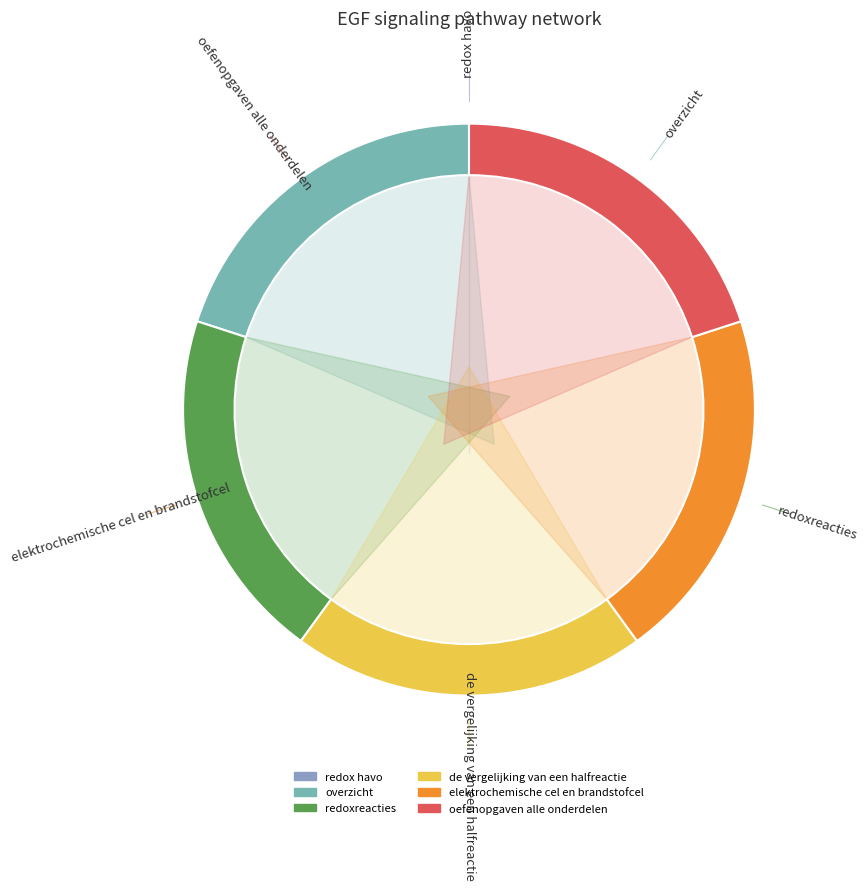

Count the number of slices in the pie.

6